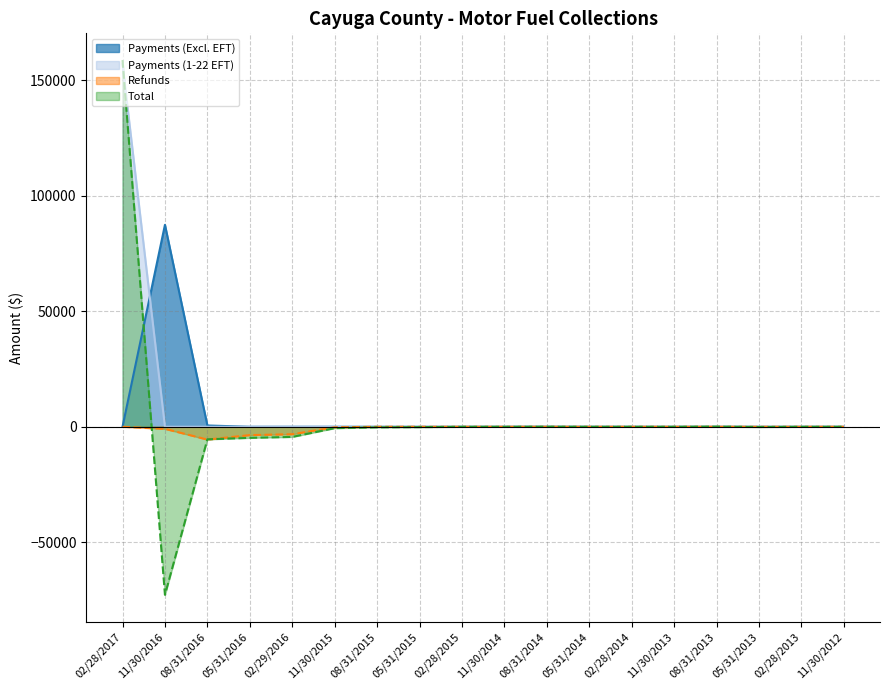

Which category has the highest value in the Payments (1-22 EFT) series?

02/28/2017